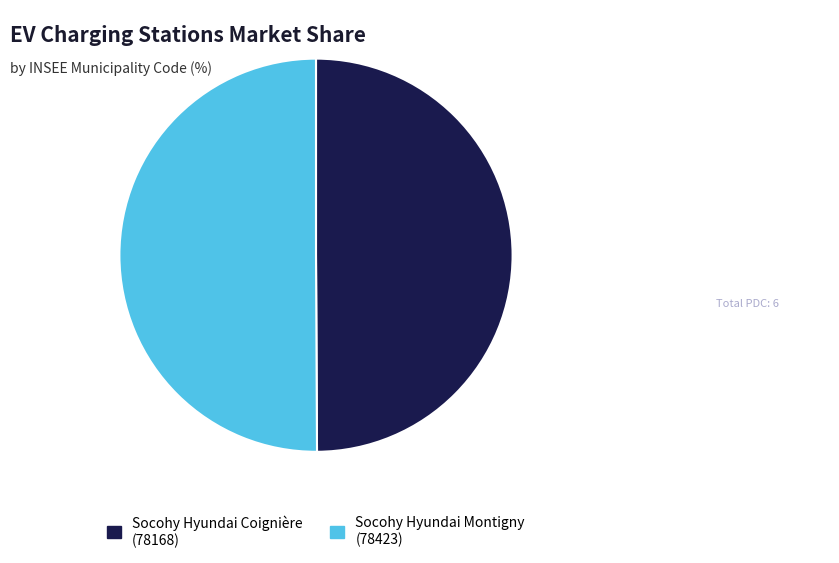

What is the ratio of the value at Socohy Hyundai Montigny (78423) to the value at Socohy Hyundai Coignière (78168)?

1.0